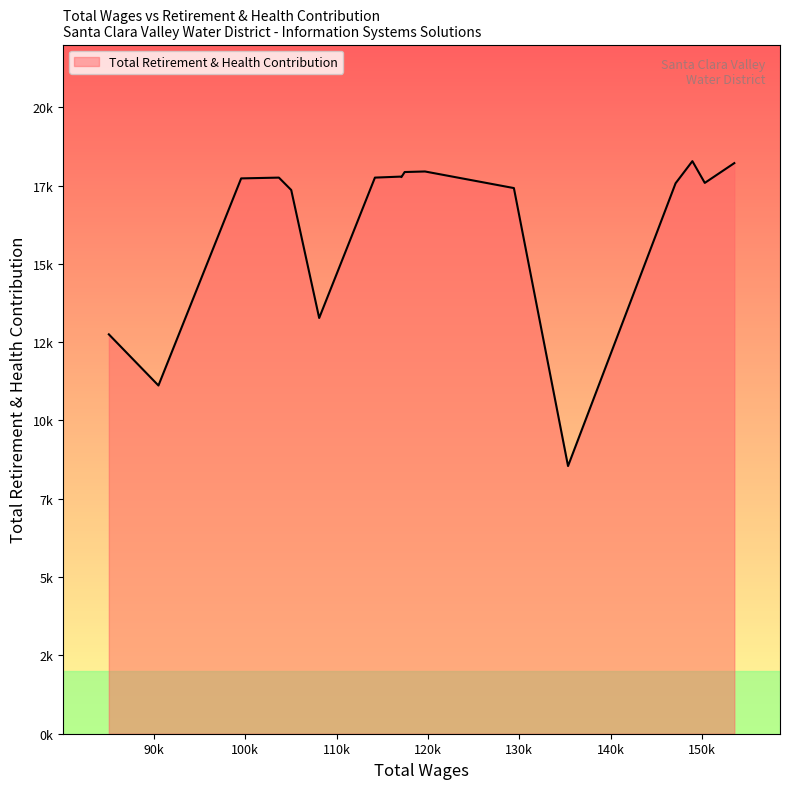

What is the sum of all values?

276762